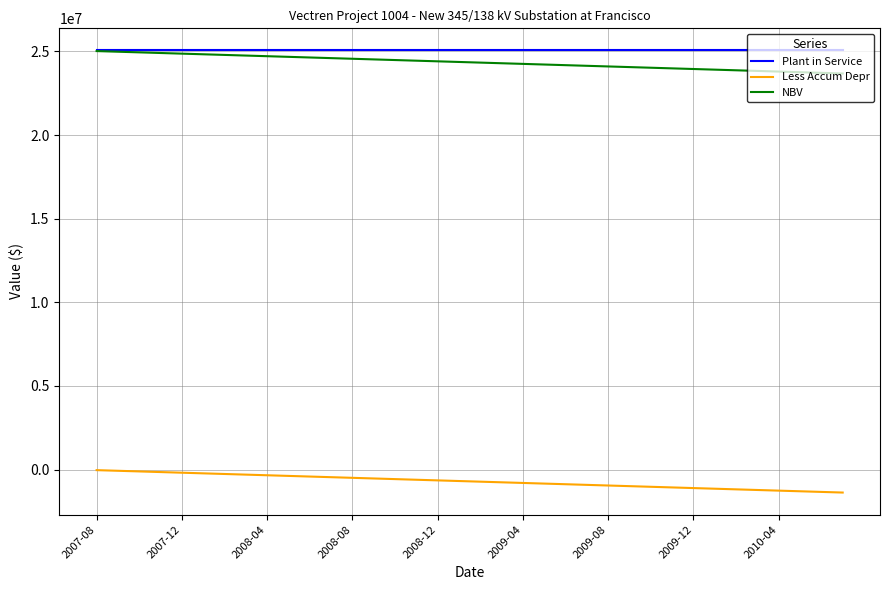

How many lines are shown in the chart?

3